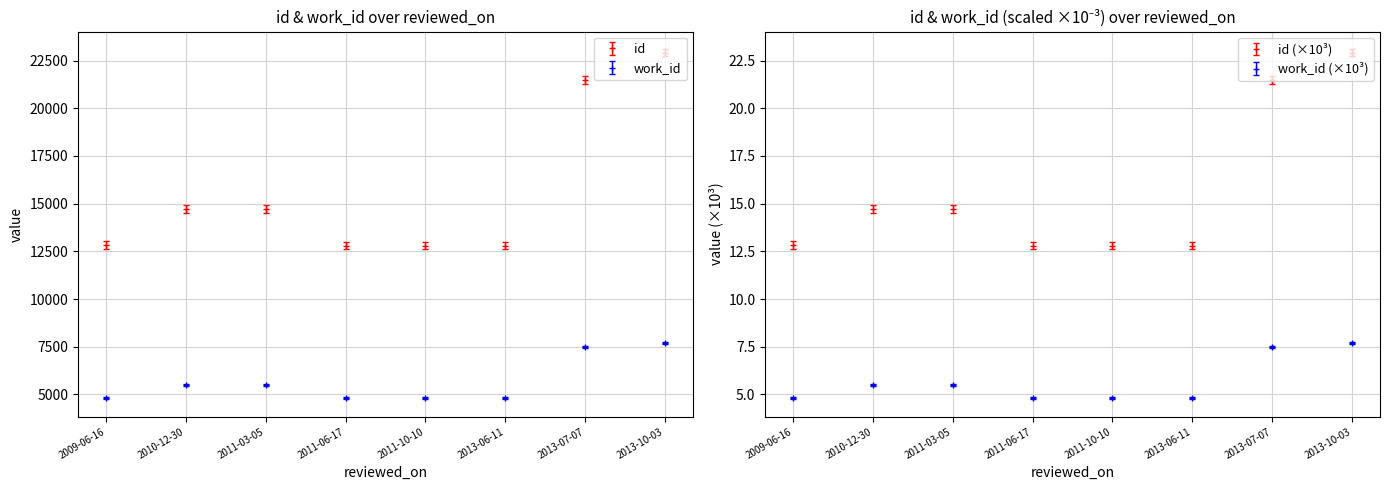

List the series in order of their peak value, highest first.

id, work_id